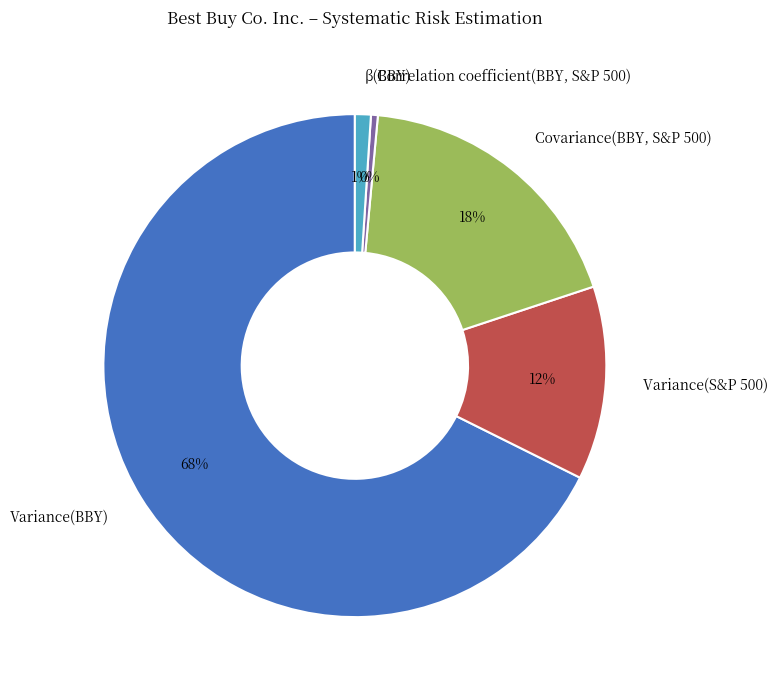

Count the number of slices in the pie.

5